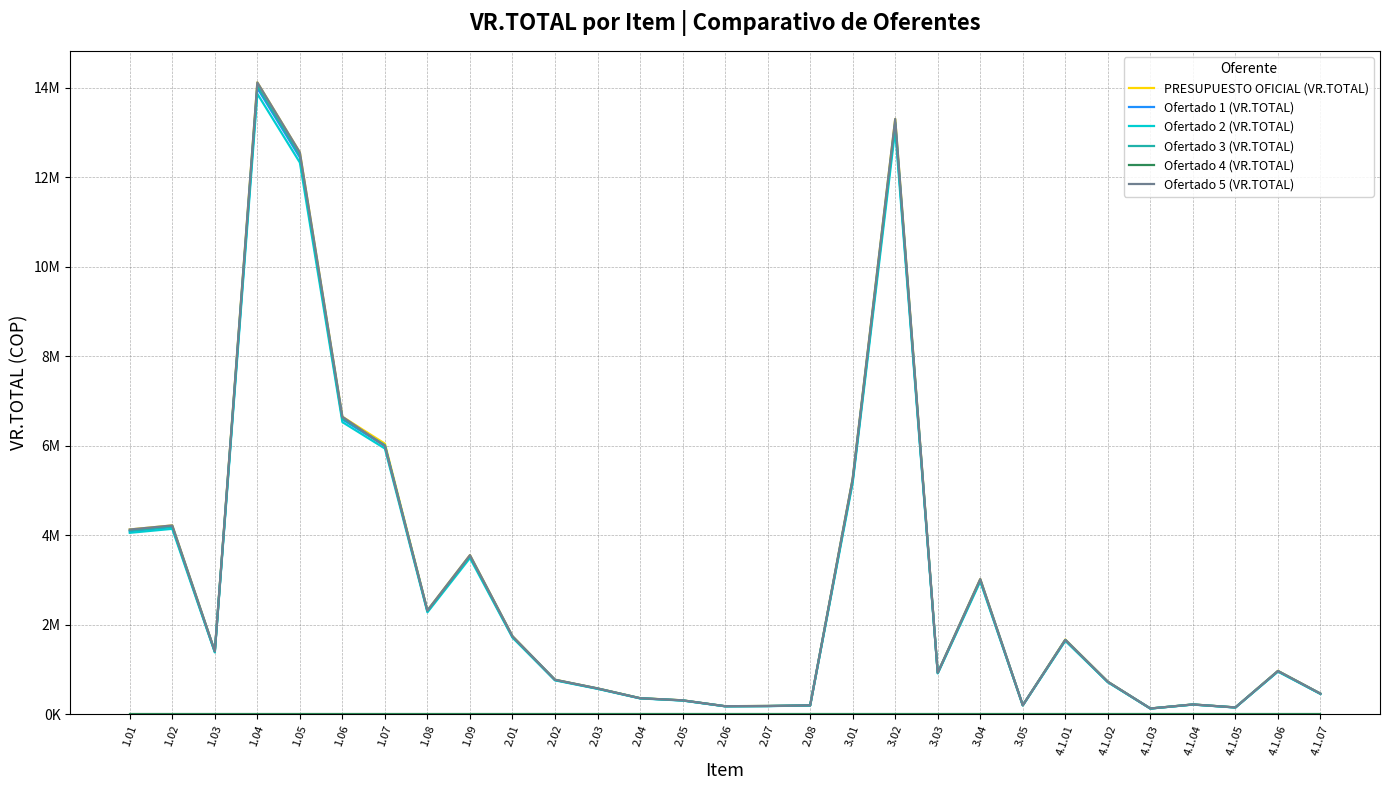

Does the chart display data point markers on the line(s)?

No